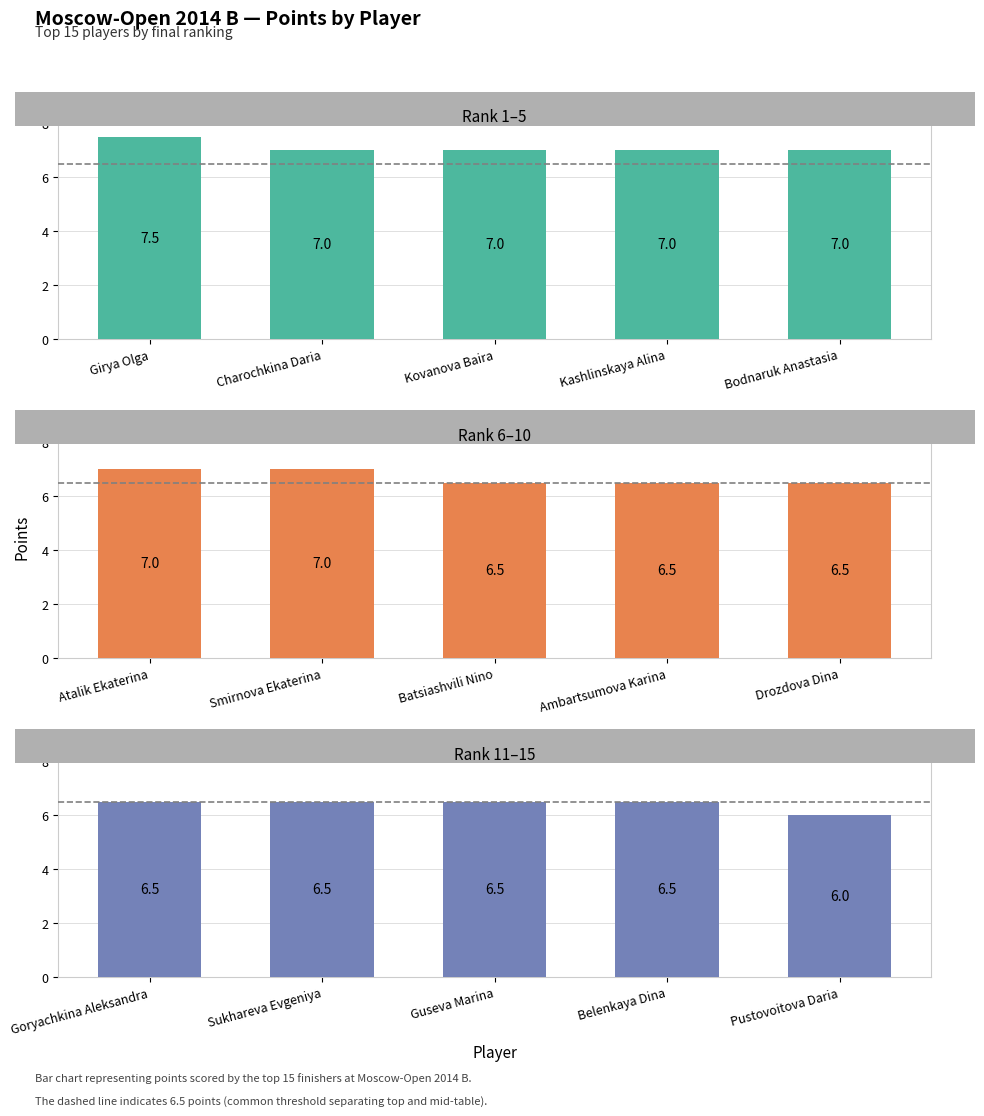

The Rank 1–5 series shows 7.0 at Charochkina Daria. True or false?

True